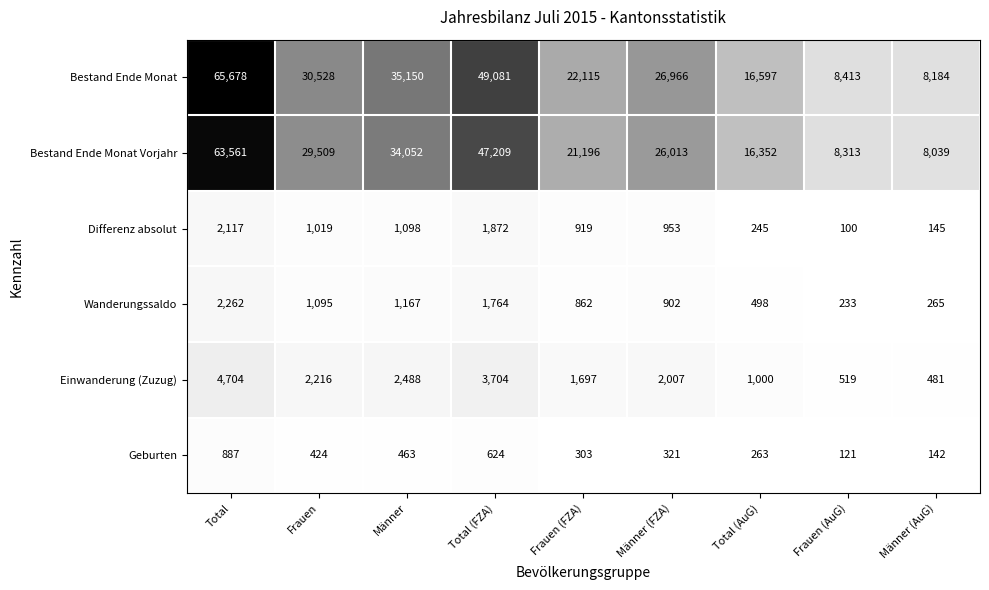

At which label does Einwanderung (Zuzug) reach its minimum?

Männer (AuG)